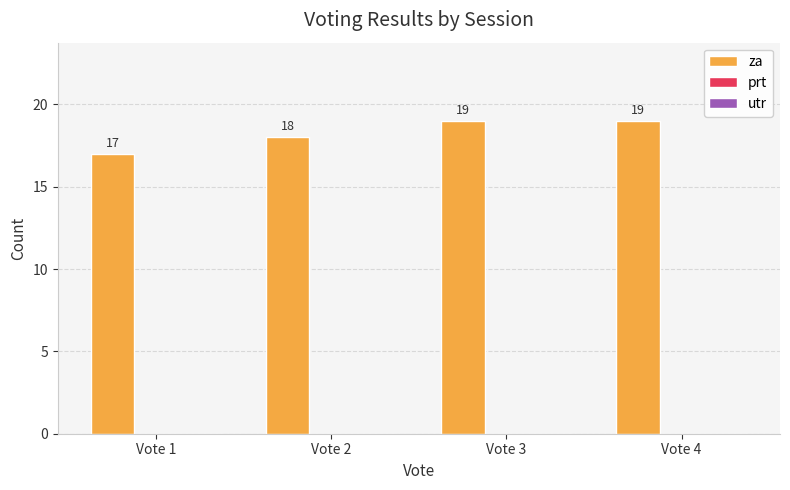

How many bars are there in total?

4